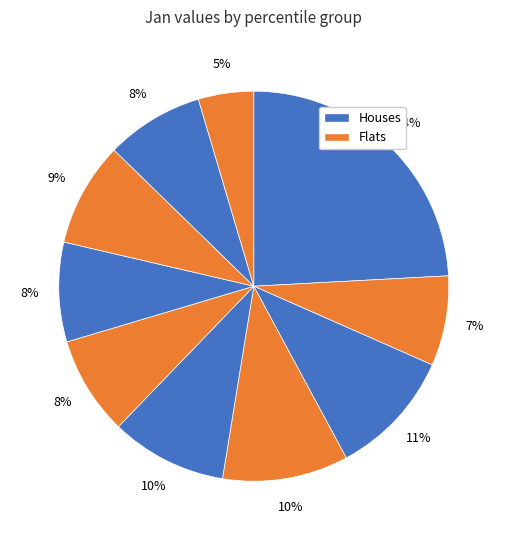

How many slices are in this pie chart?

10